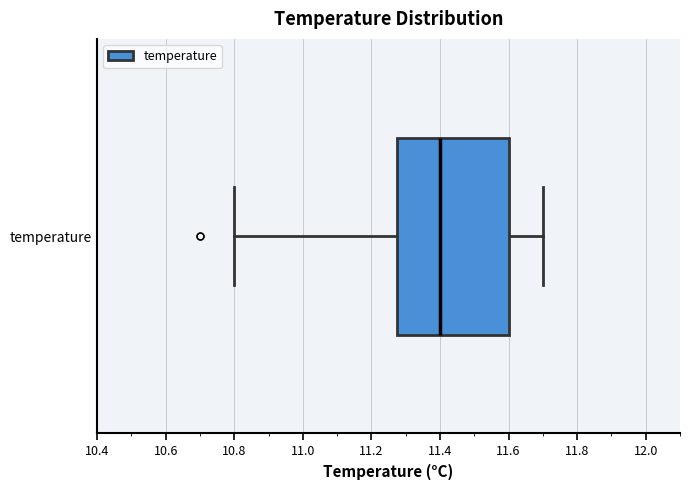

Transcribe this box plot: give where the median line is, the range the box spans, and where the two whiskers end, as read against the x-axis. The values are not printed on the chart, so give them approximately, as read against the axis.

median 11.40, box 11.28 to 11.60, whiskers 10.80 to 11.70